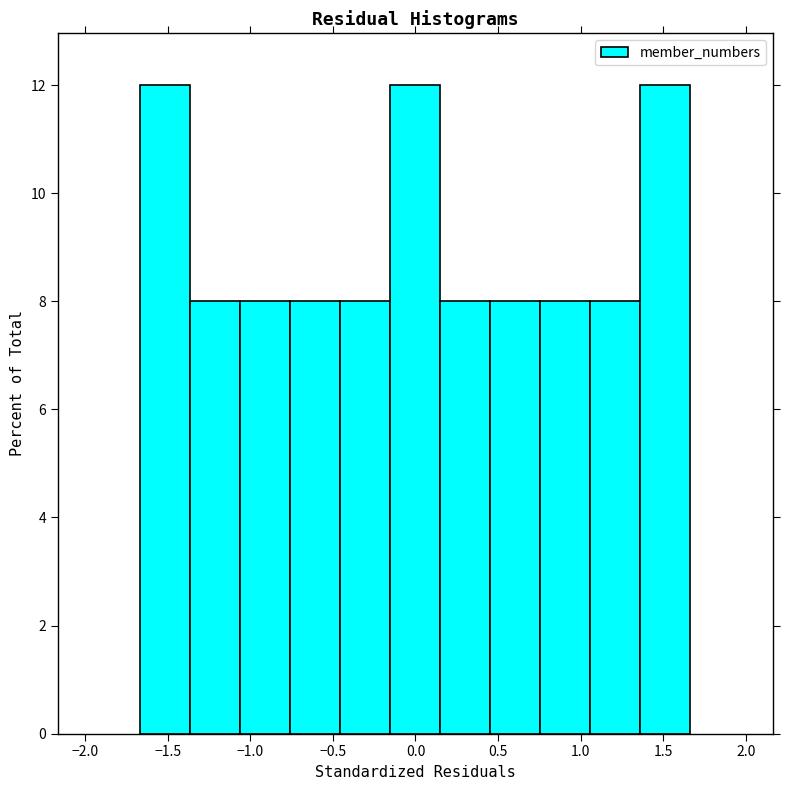

How tall is the bar that spans 1.05 to 1.35 on the x-axis? Neither the bar edges nor the heights are printed on the chart, so give them approximately, as read against the axes.

8